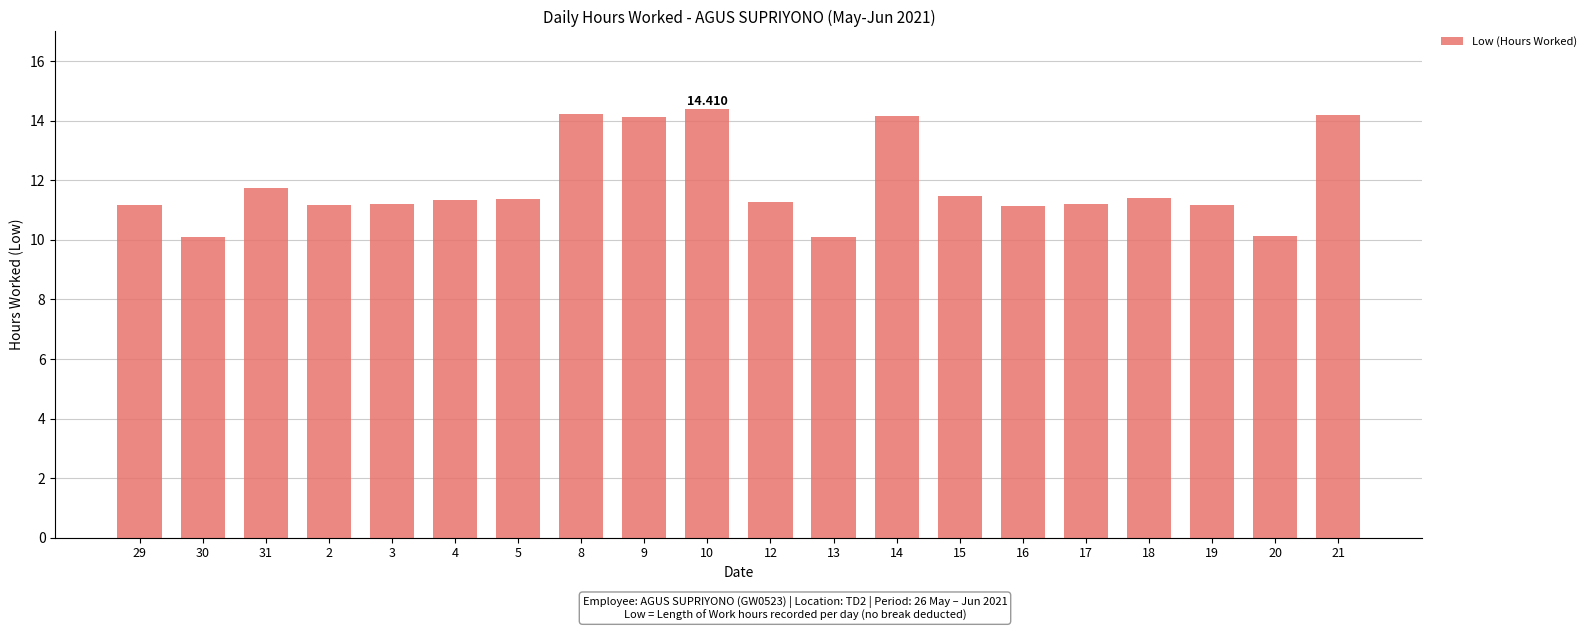

The chart shows a value of 14.2 at 21. True or false?

True